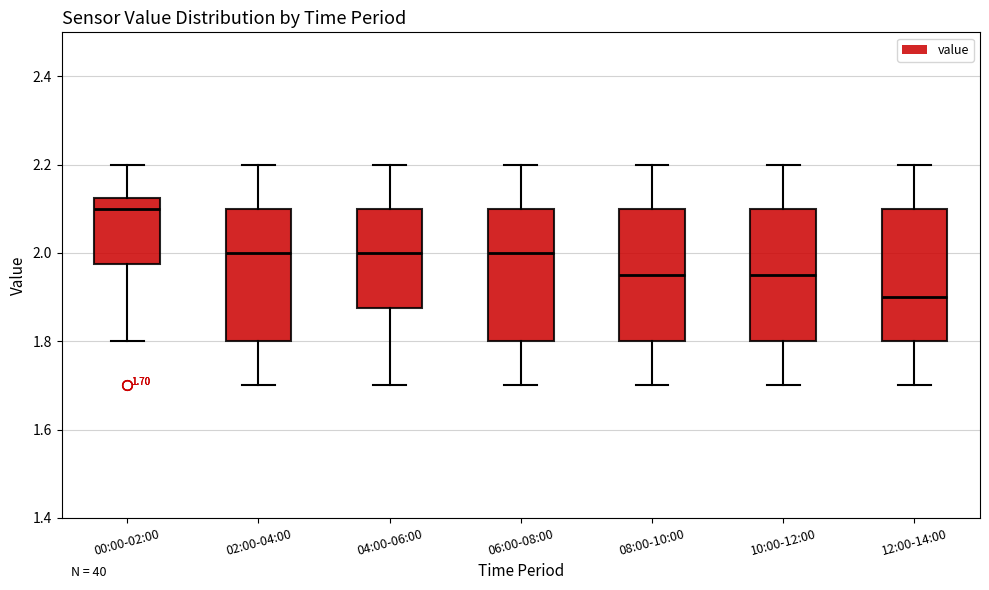

Which box's median line is the highest?

00:00-02:00